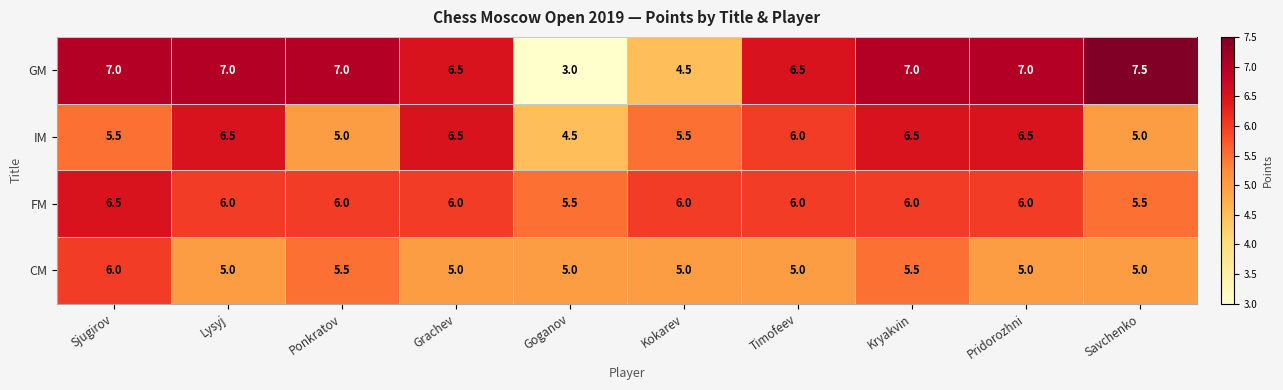

At how many categories does at least one series exceed 4?

10